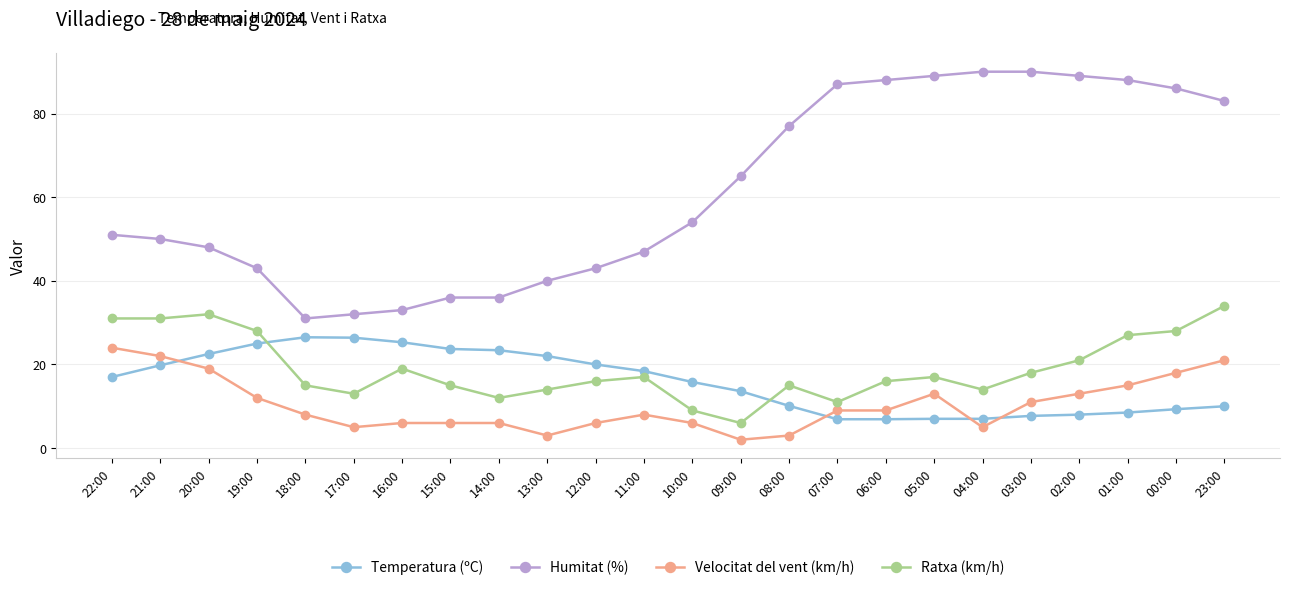

True or false: Velocitat del vent (km/h) has more than 0 points higher than both neighbors.

True